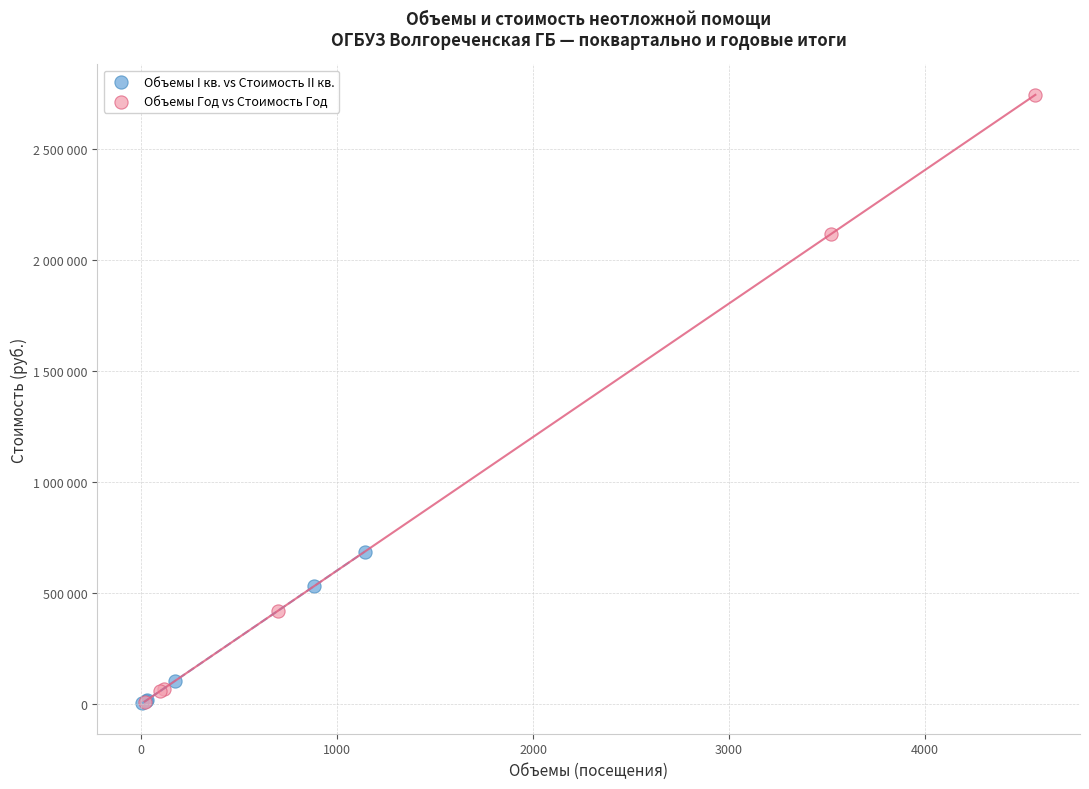

What are all the series names shown in the legend?

Объемы I кв. vs Стоимость II кв., Объемы Год vs Стоимость Год